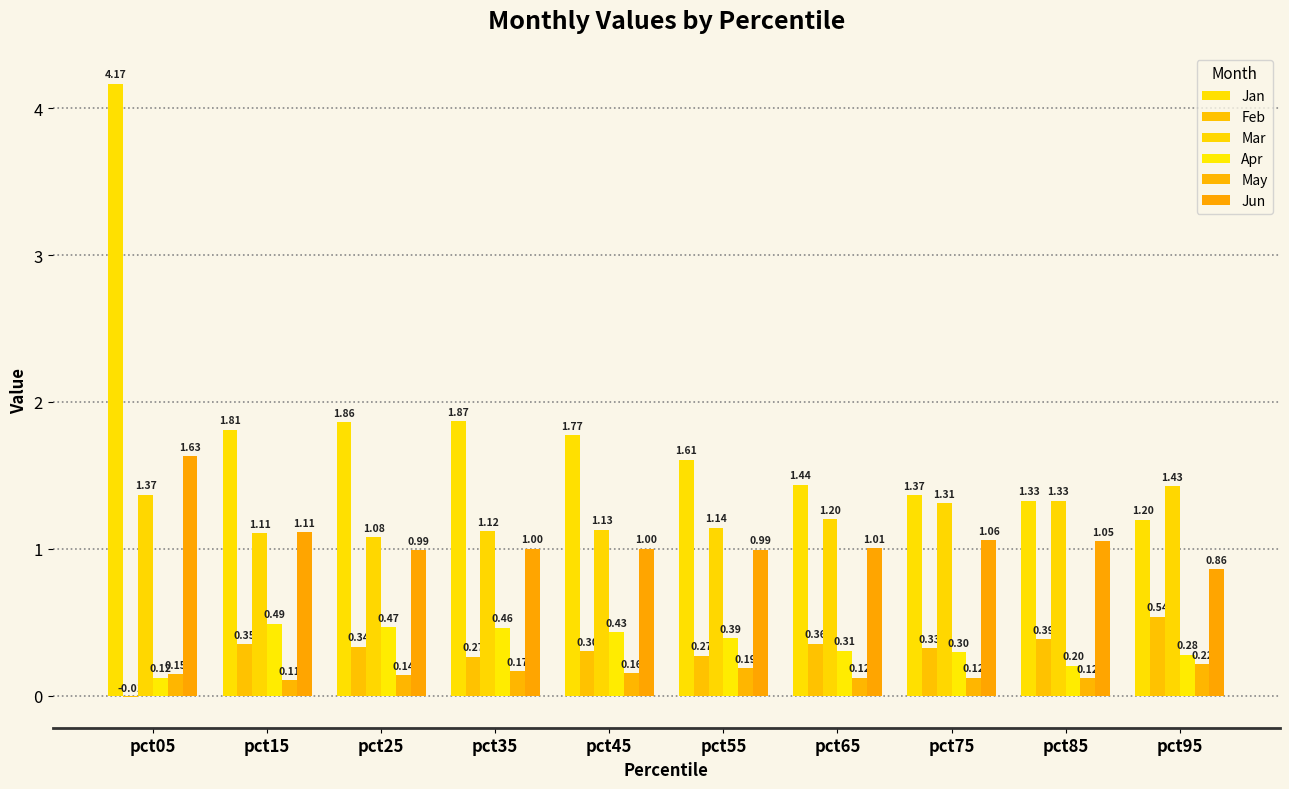

What is the value of the Apr bar at the 2nd from the left?

0.5